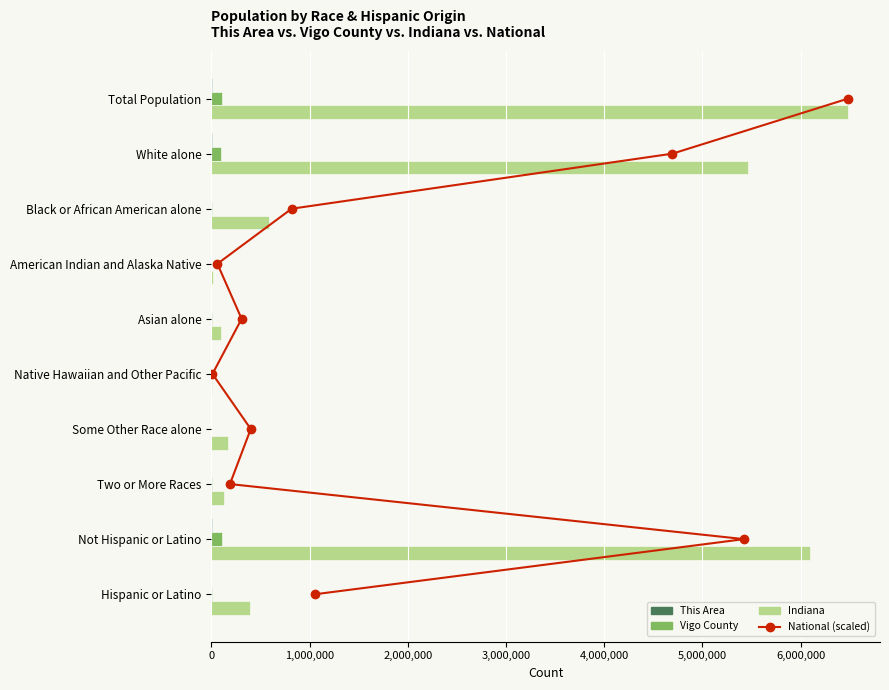

Which series has the largest range (max minus min)?

Indiana